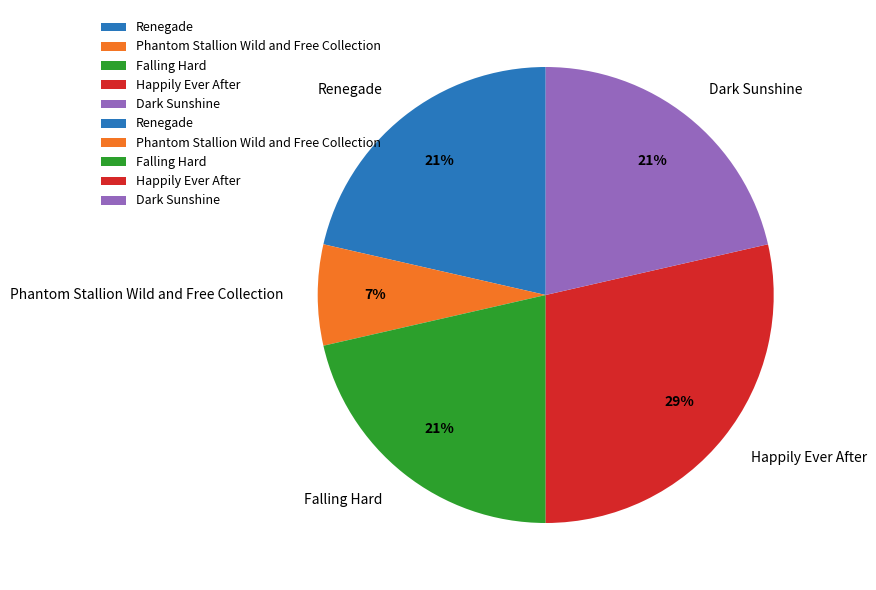

How many segments does this pie chart have?

5